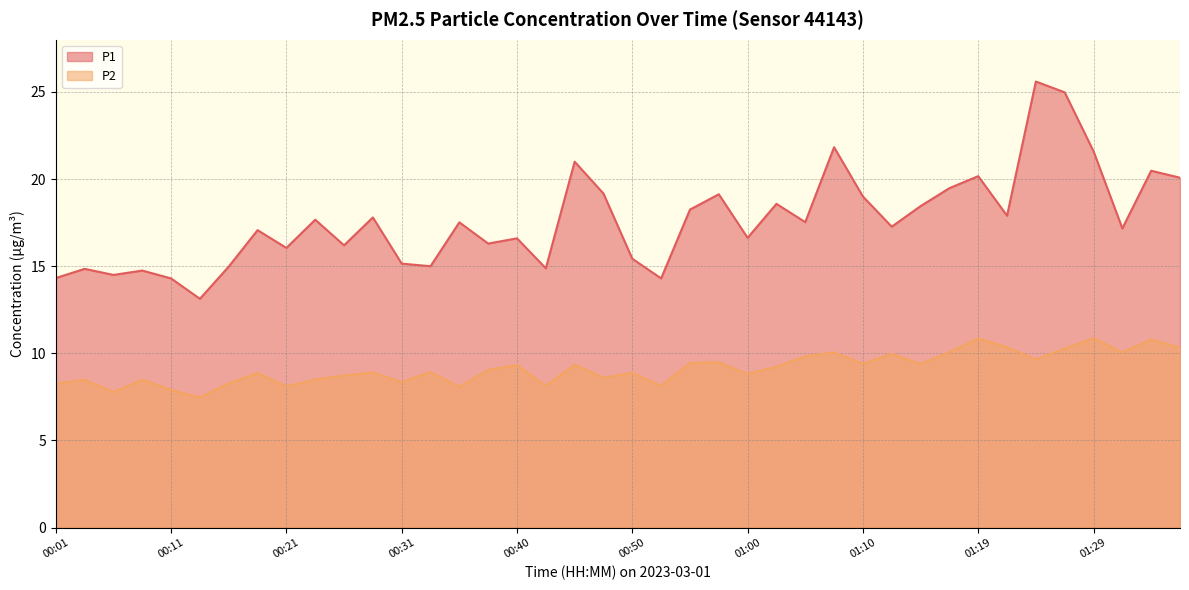

What is the greatest value displayed?

25.6